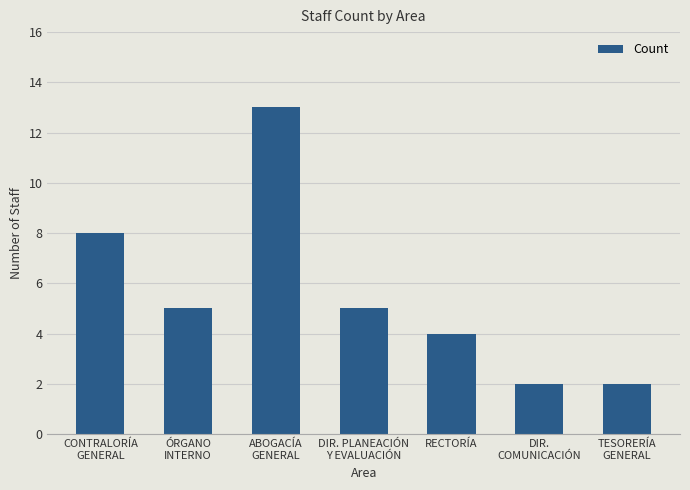

Reading left to right, list all the values displayed in this chart.

CONTRALORÍA
GENERAL=8	ÓRGANO
INTERNO=5	ABOGACÍA
GENERAL=13	DIR. PLANEACIÓN
Y EVALUACIÓN=5	RECTORÍA=4	DIR.
COMUNICACIÓN=2	TESORERÍA
GENERAL=2